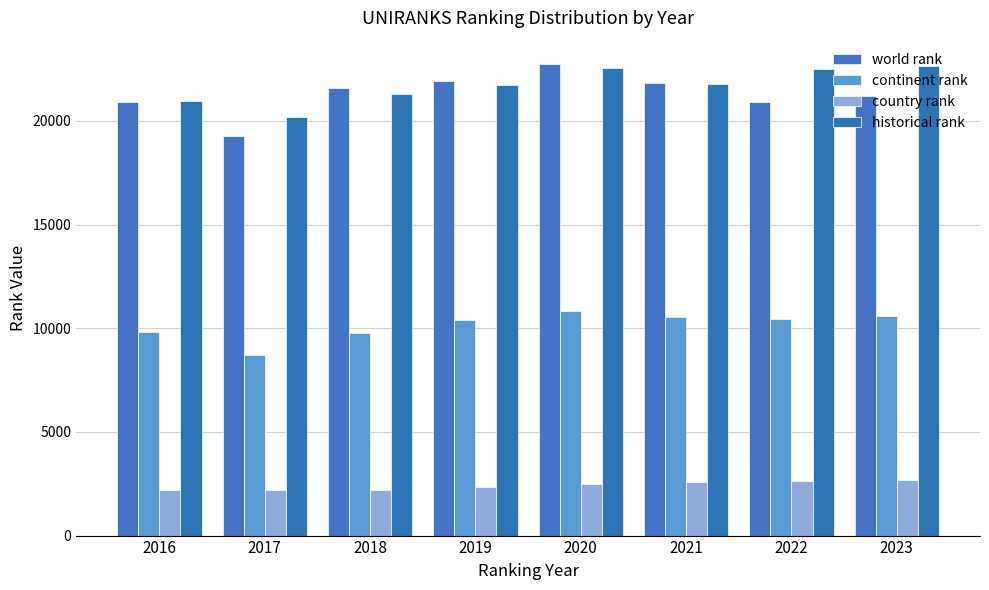

What is the difference between the maximum and minimum values in the country rank series?

477.0